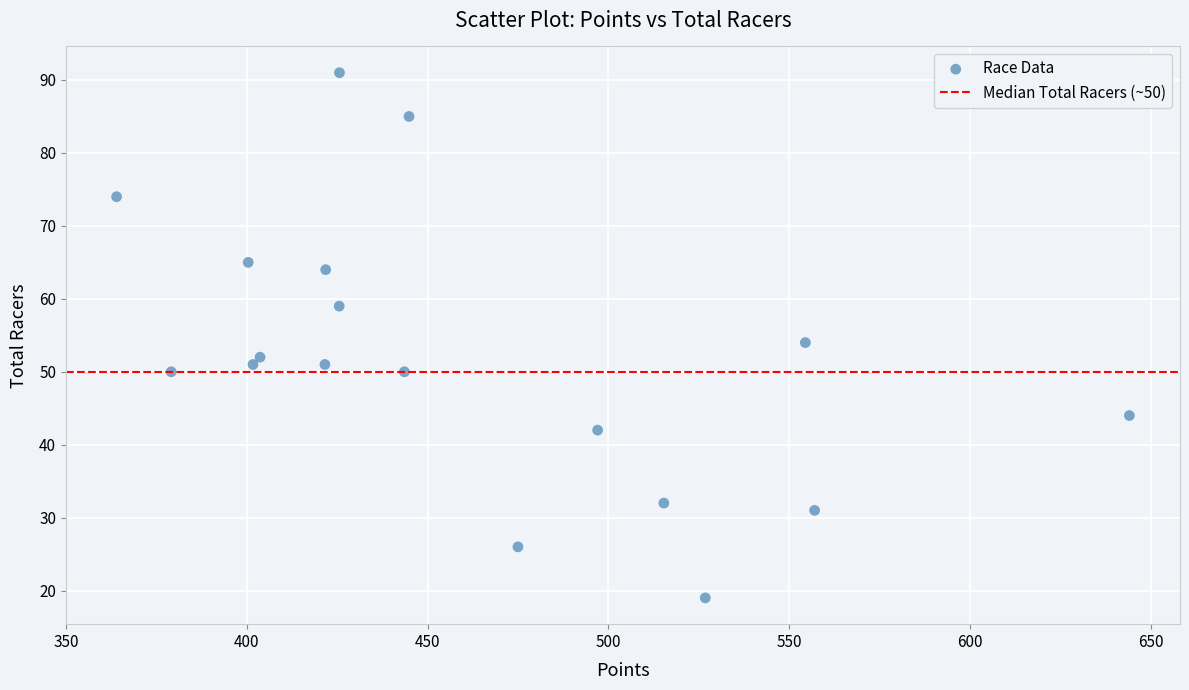

What is the range of Y values (max minus min)?

72